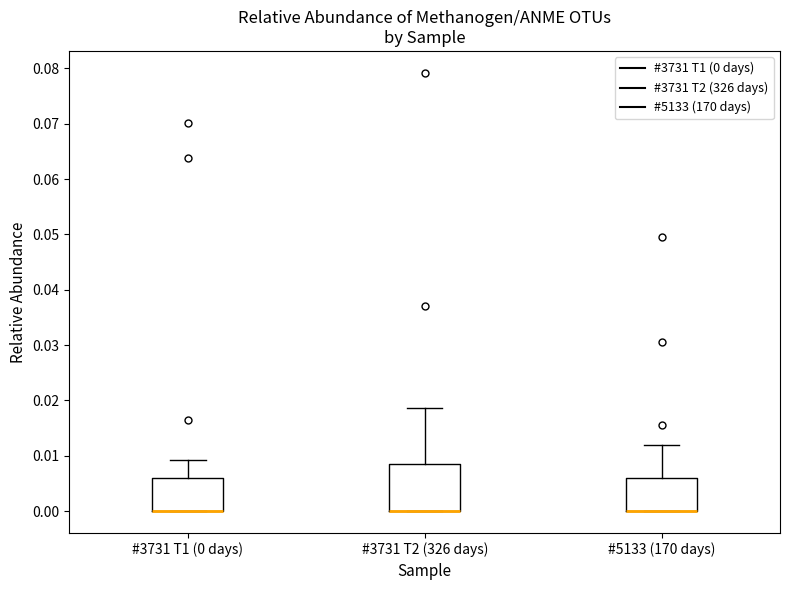

Which box is the tallest, from its lower edge to its upper edge?

#3731 T2 (326 days)